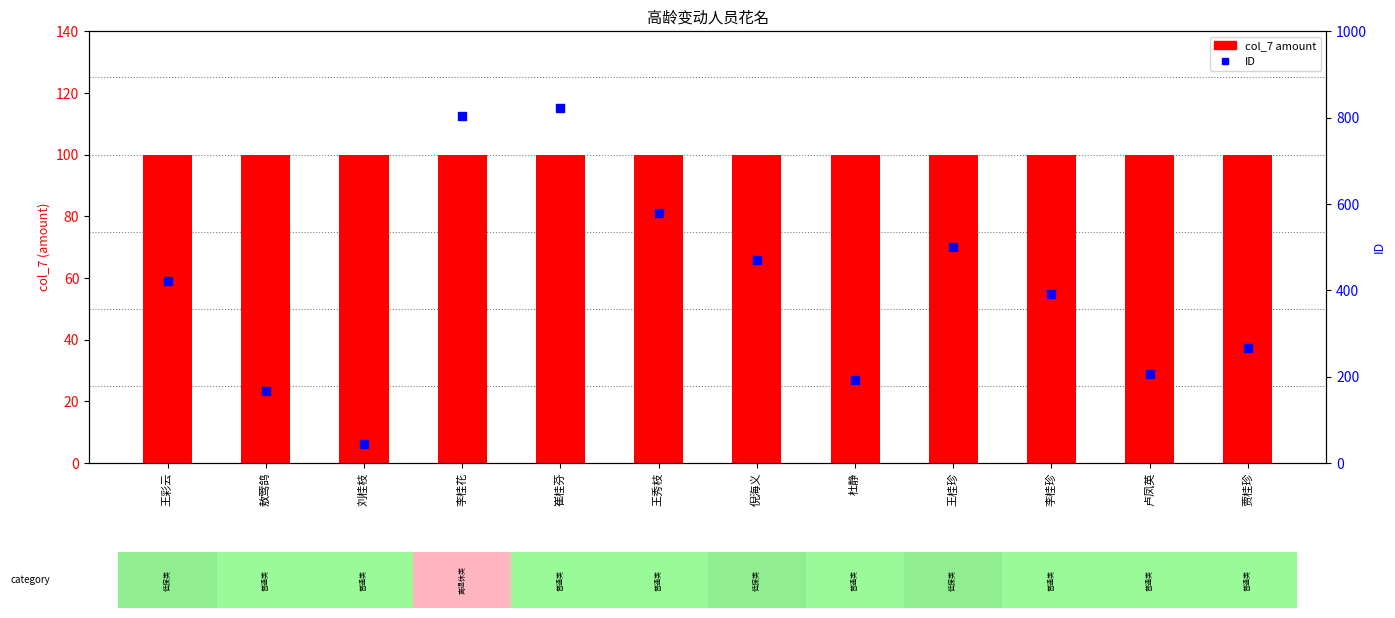

Is the value of ID at 李桂珍 greater than the value of col_7 amount at 贾桂珍?

Yes